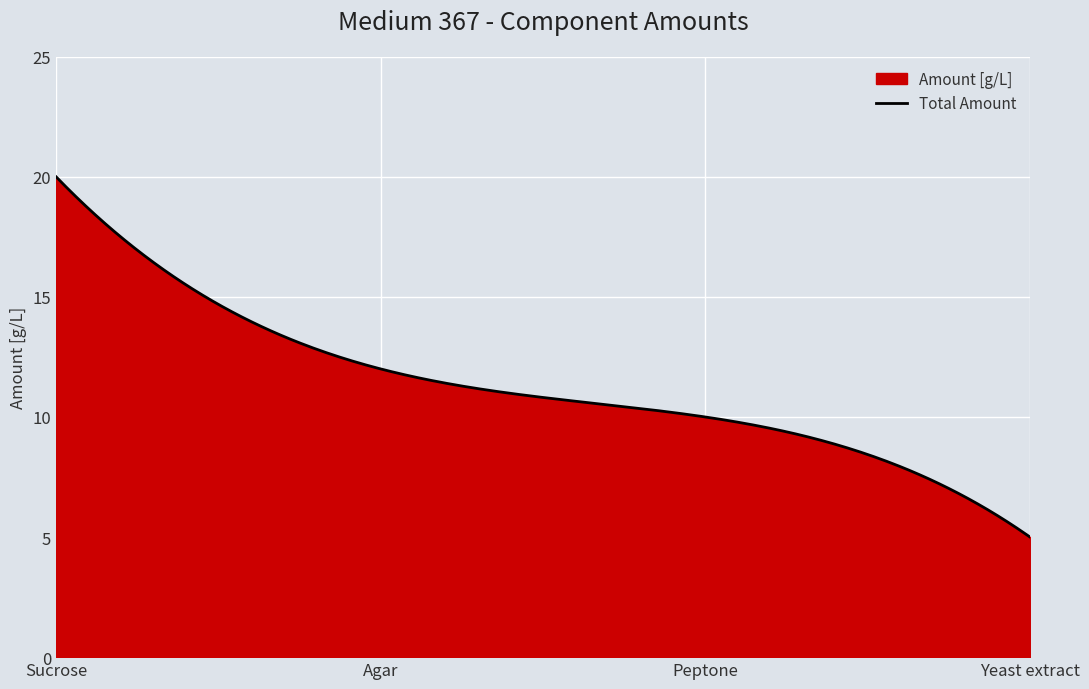

Is it true that the value at Peptone is 10?

True